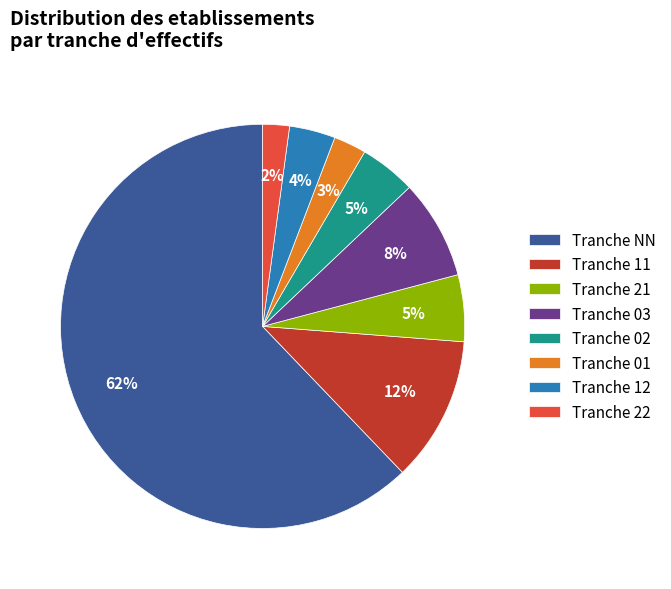

Is there a majority slice in this chart?

Yes